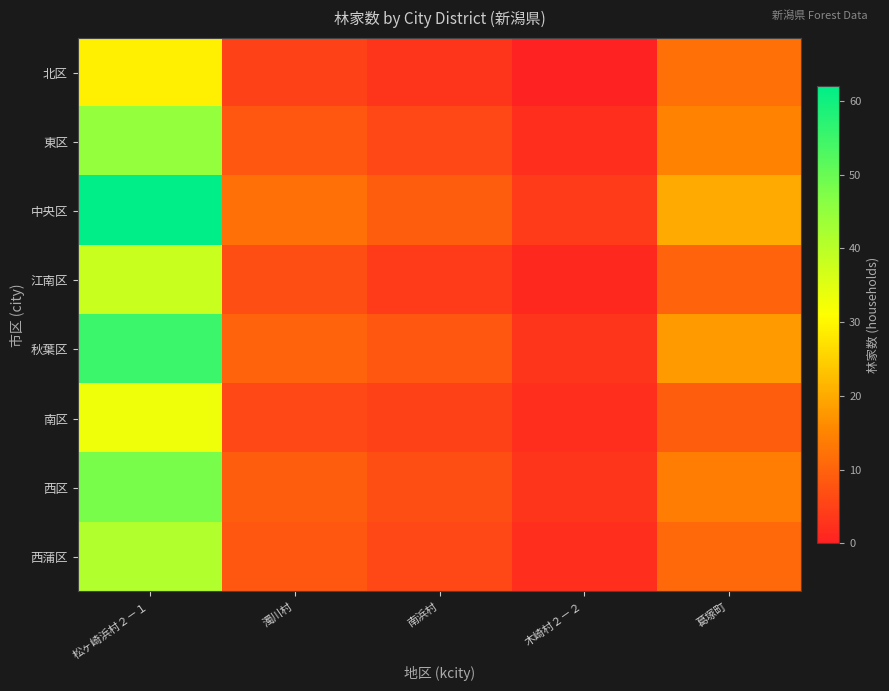

What is the total value across all series at 濁川村?

65